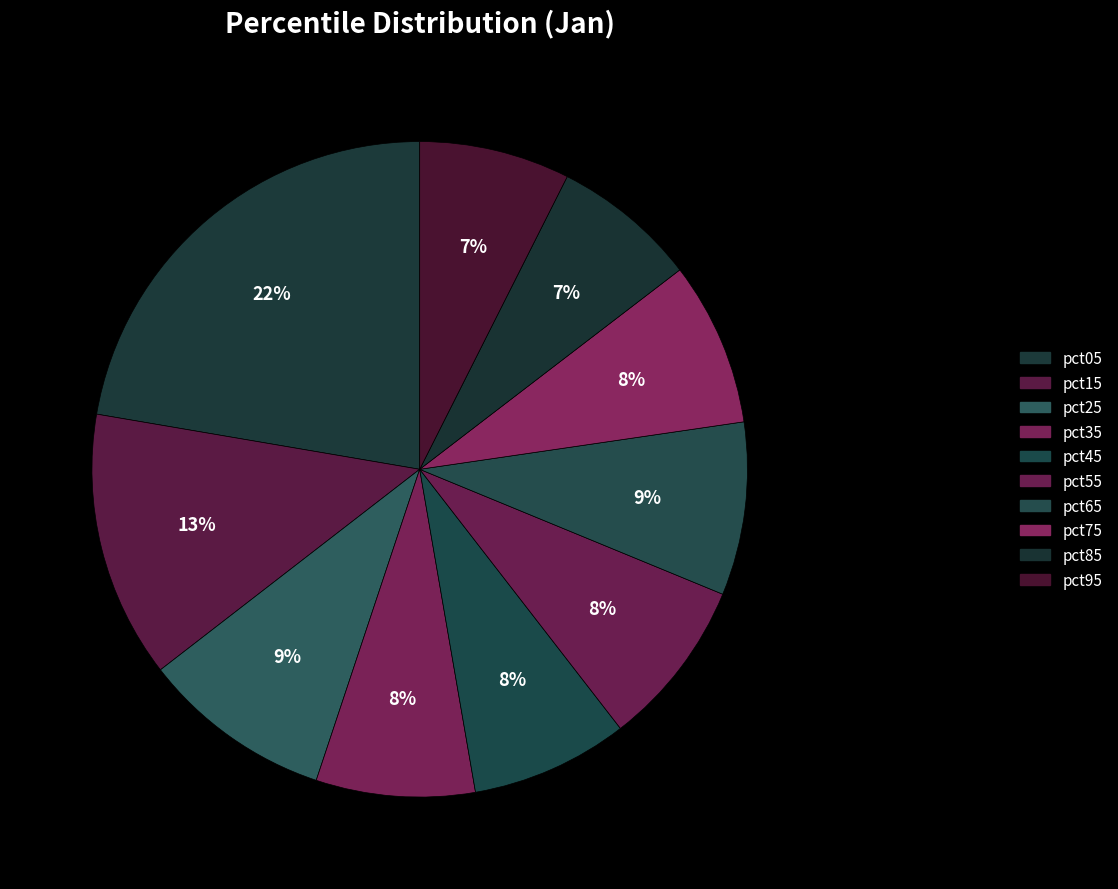

Combined, do pct05 and pct35 account for over 50%?

No